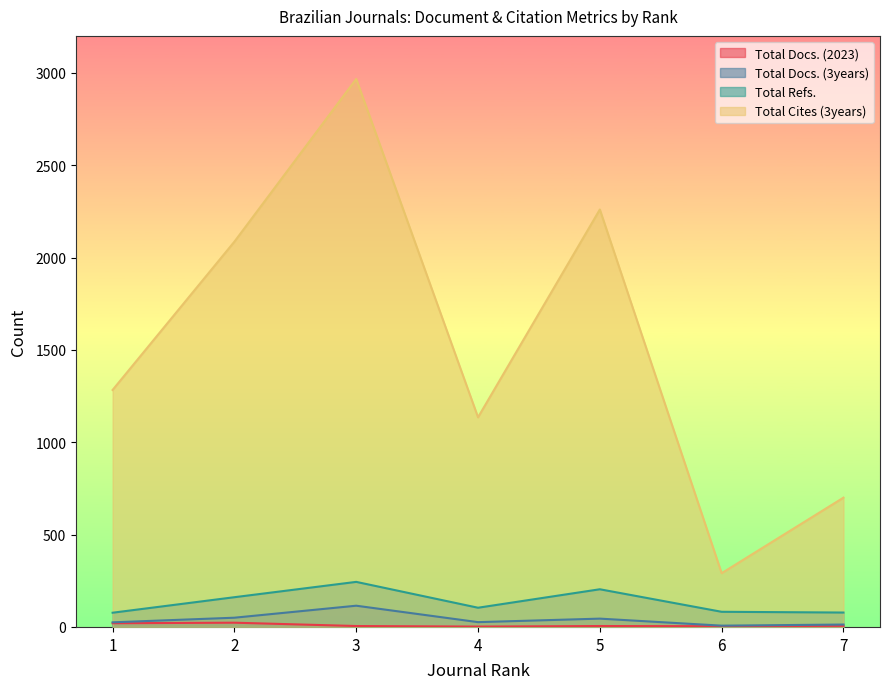

The Total Cites (3years) series shows 4696 at 3. True or false?

False